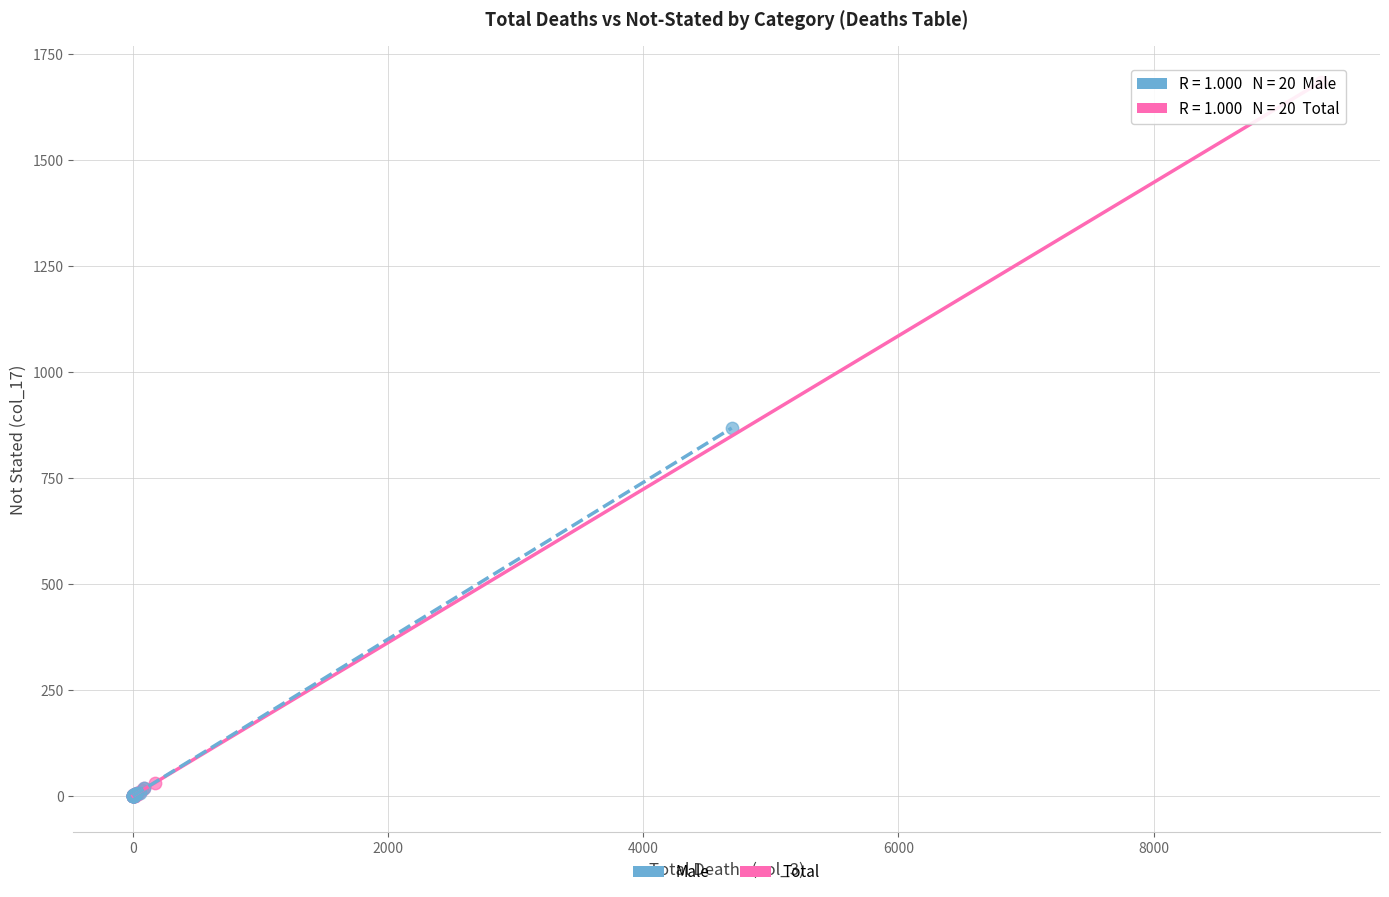

Which series contains the highest Y value?

Total